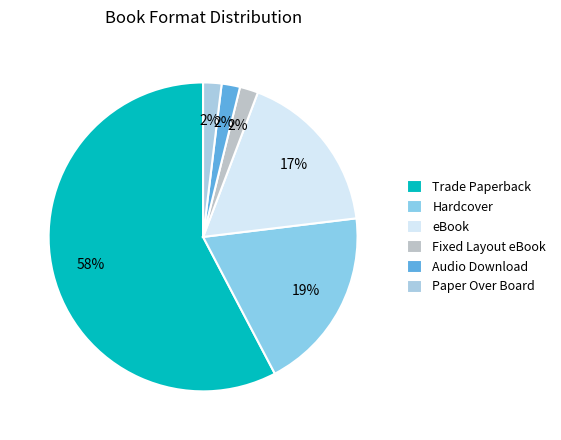

Which has a higher value, Fixed Layout eBook or eBook?

eBook